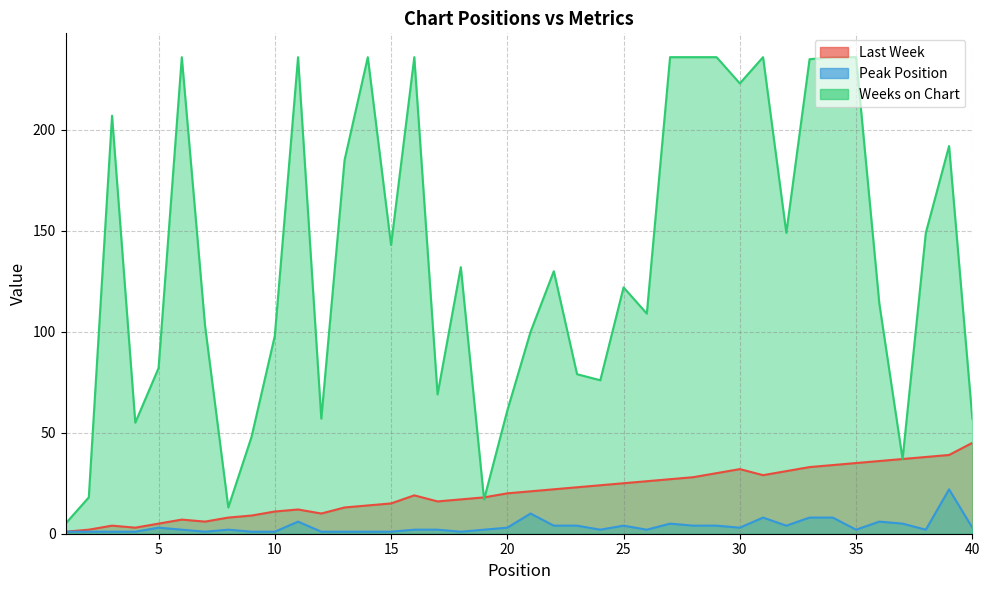

Reading left to right, transcribe all the data shown in this chart.

Last Week: 1	2	4	3	5	7	6	8	9	11	12	10	13	14	15	19	16	17	18	20	21	22	23	24	25	26	27	28	30	32	29	31	33	34	35	36	37	38	39	45
Peak Position: 1	1	1	1	3	2	1	2	1	1	6	1	1	1	1	2	2	1	2	3	10	4	4	2	4	2	5	4	4	3	8	4	8	8	2	6	5	2	22	3
Weeks on Chart: 5	18	207	55	82	236	103	13	48	98	236	57	185	236	143	236	69	132	17	61	100	130	79	76	122	109	236	236	236	223	236	149	235	236	236	114	37	149	192	57